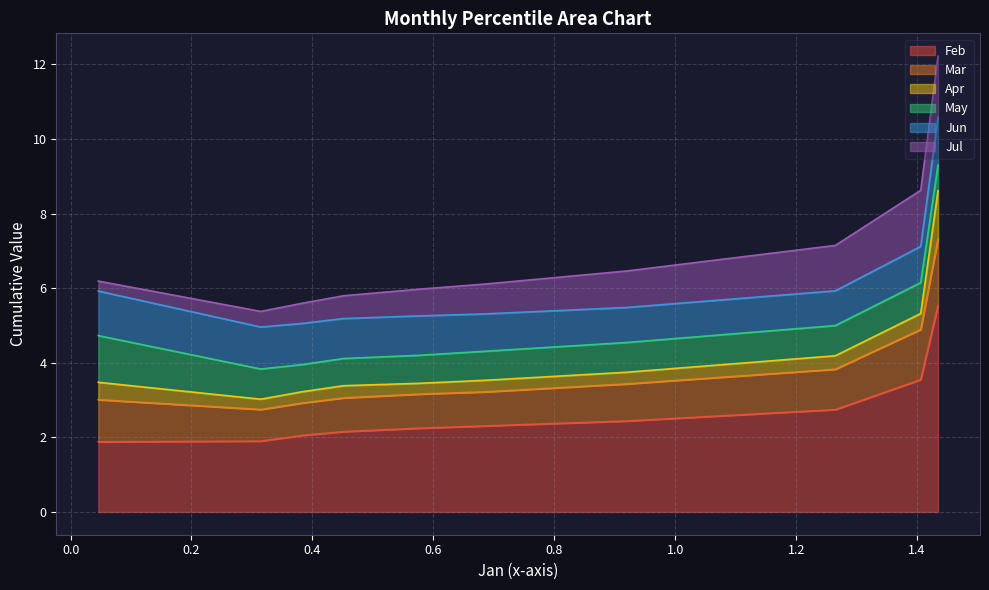

The value of Jun at pct05 is 2.1. True or false?

False